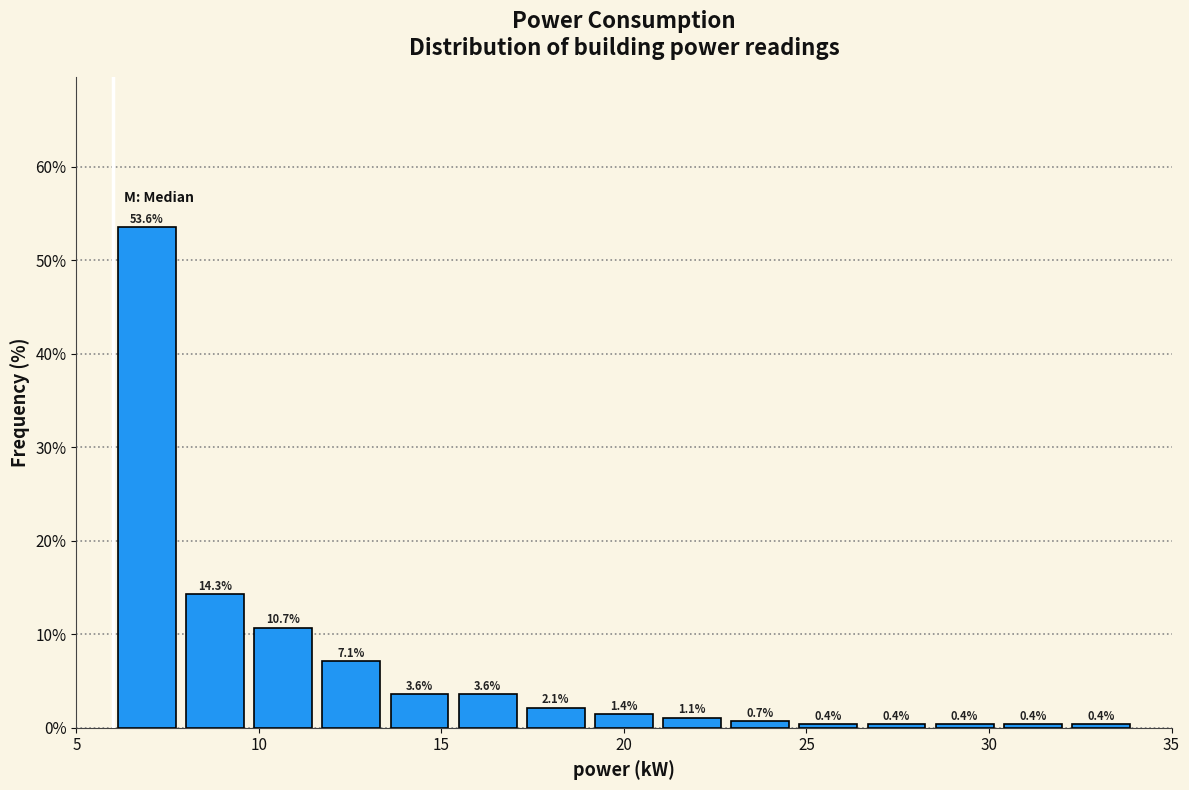

Read against the x-axis, roughly where is the centre of the tallest bar?

7.0